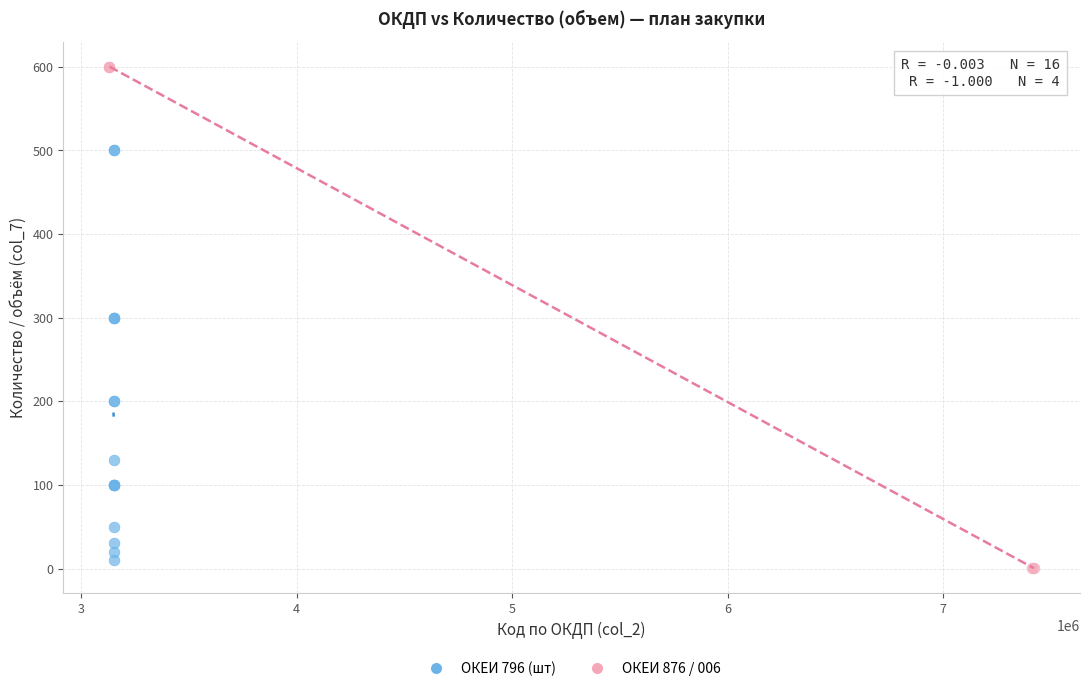

Which series contains the highest Y value?

ОКЕИ 876 / 006